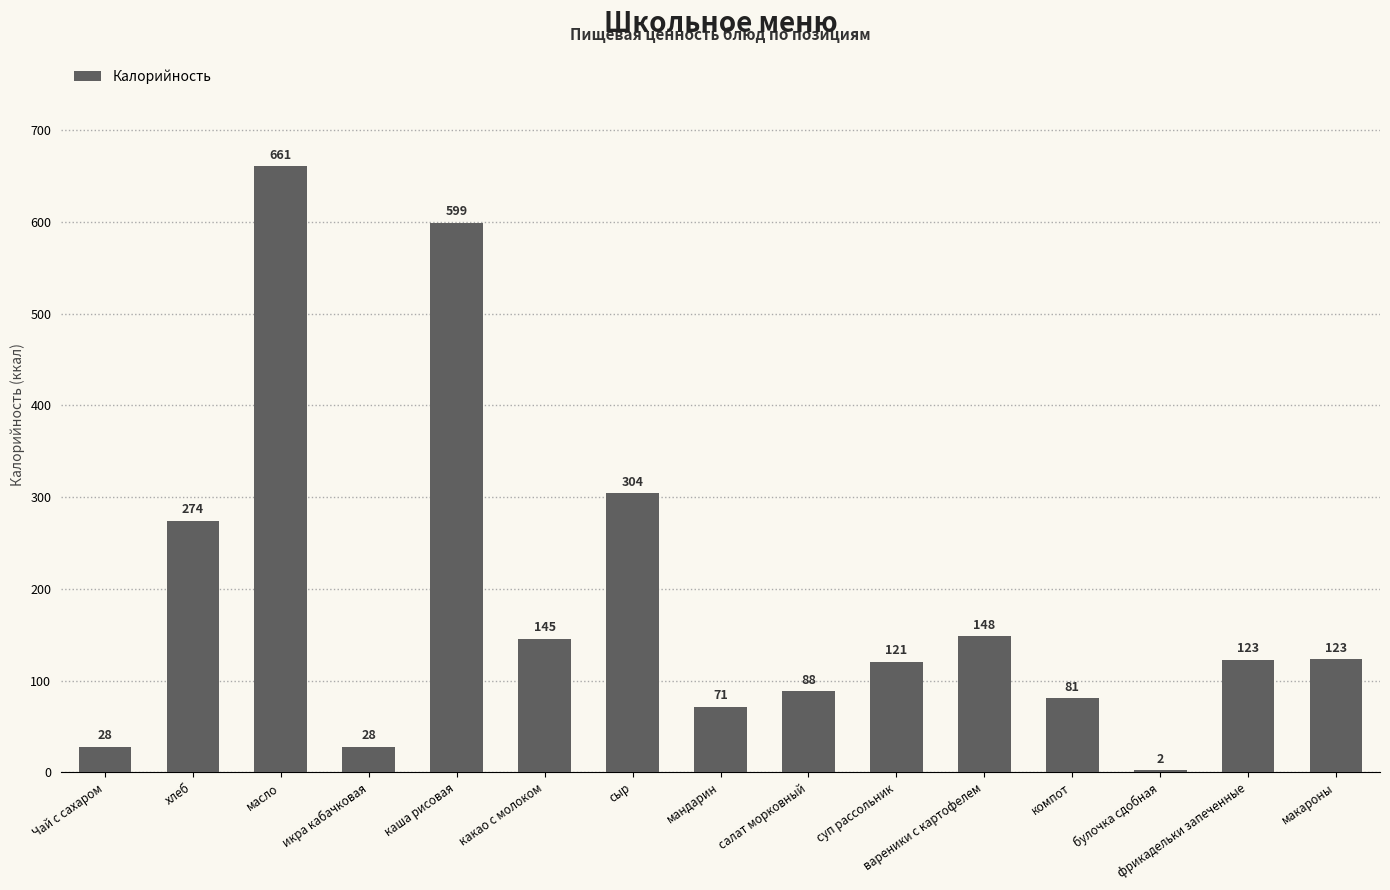

The value at Чай с сахаром is 28.0. True or false?

True